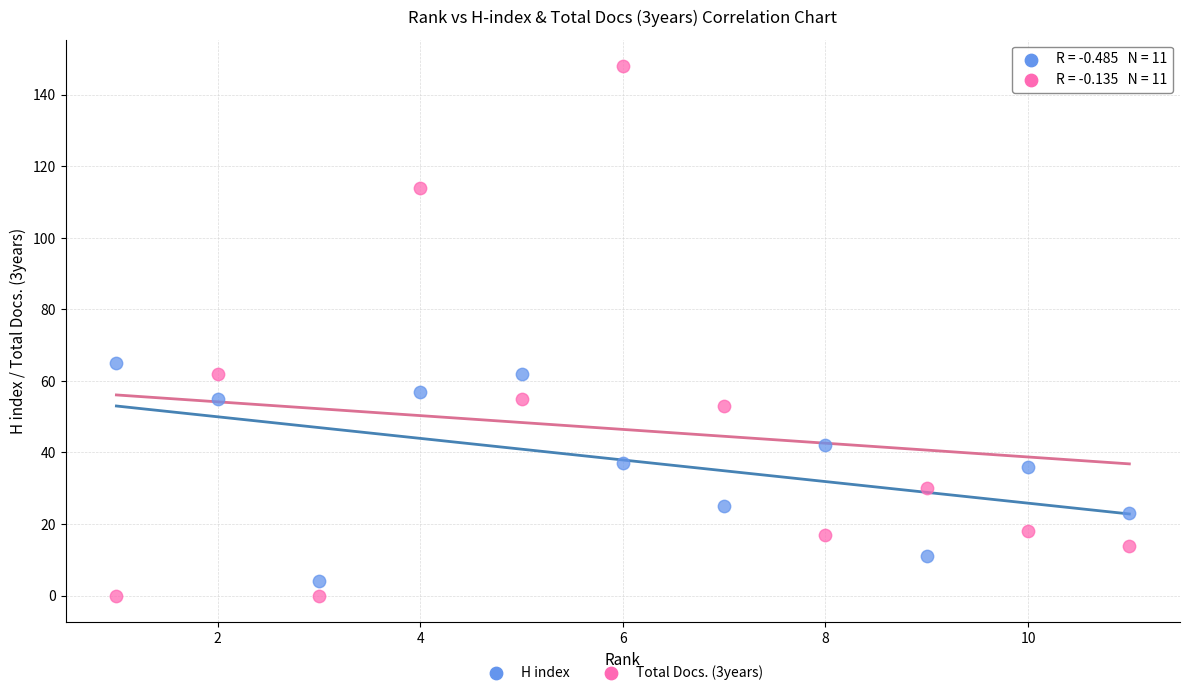

Which series contains the lowest Y value?

Total Docs. (3years)